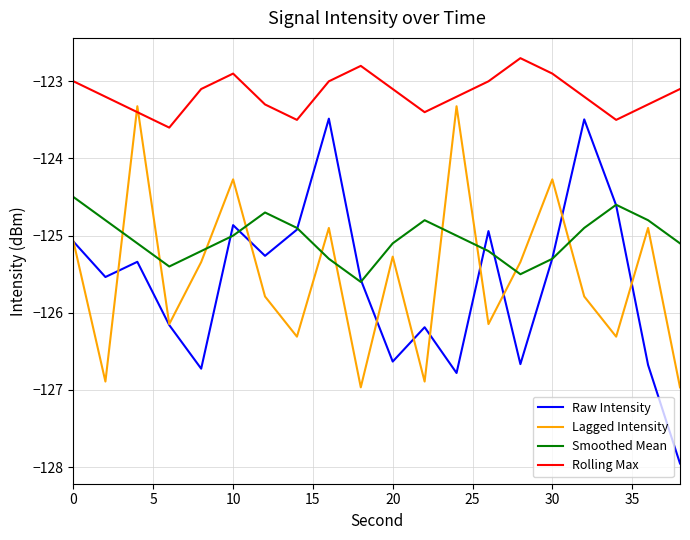

True or false: Lagged Intensity has more than 2 interior local peaks.

True